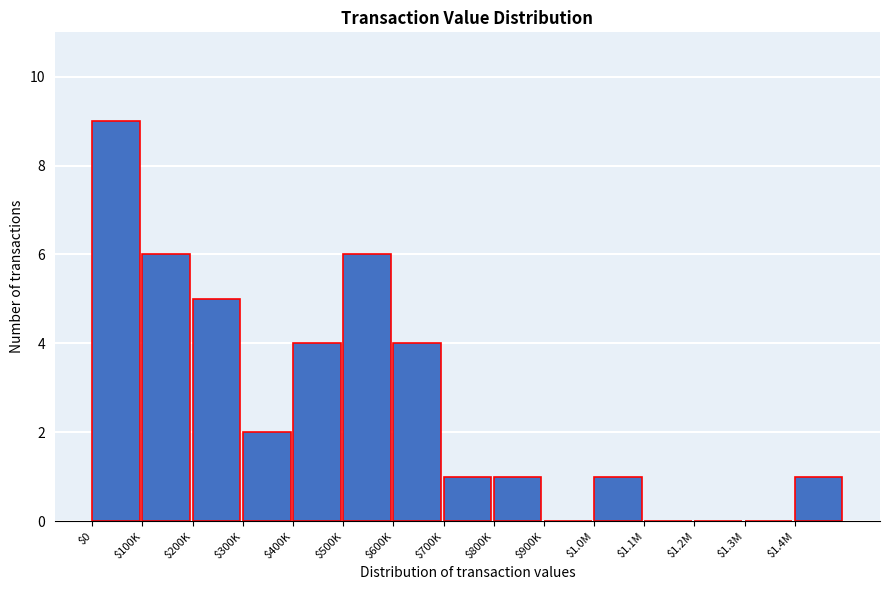

Is it true that the value at $1.1M is -5?

False